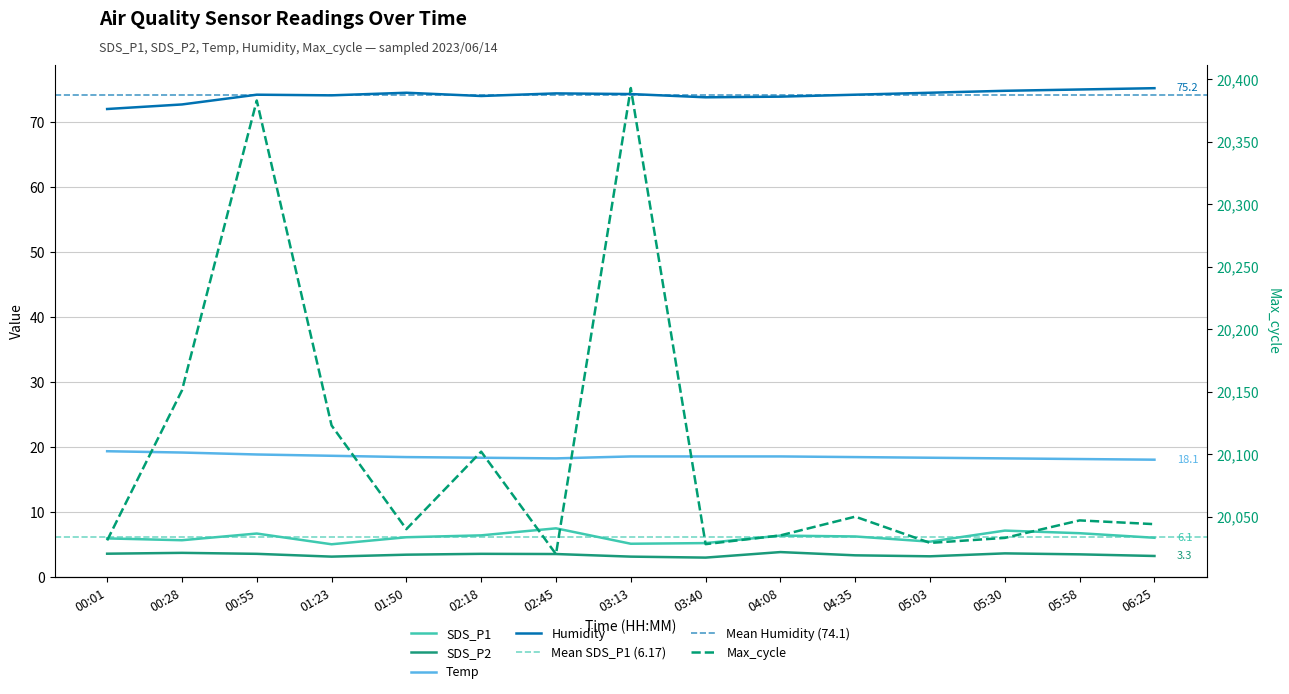

At which category is the sum across all series the highest?

03:13